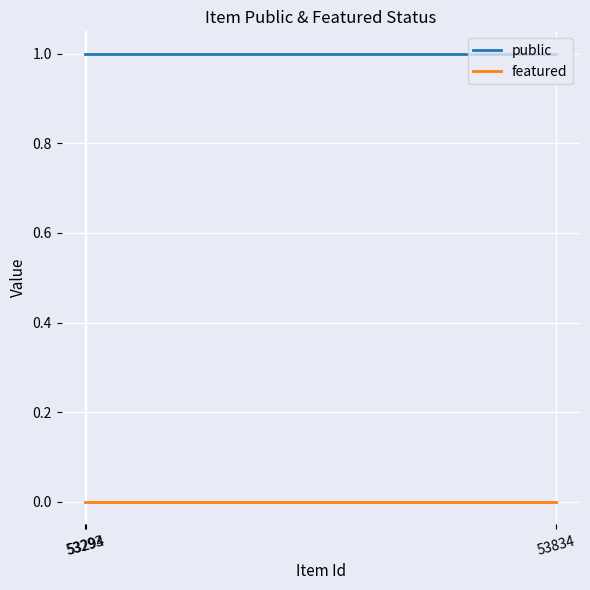

Is it true that public equals 1 at 53834?

True